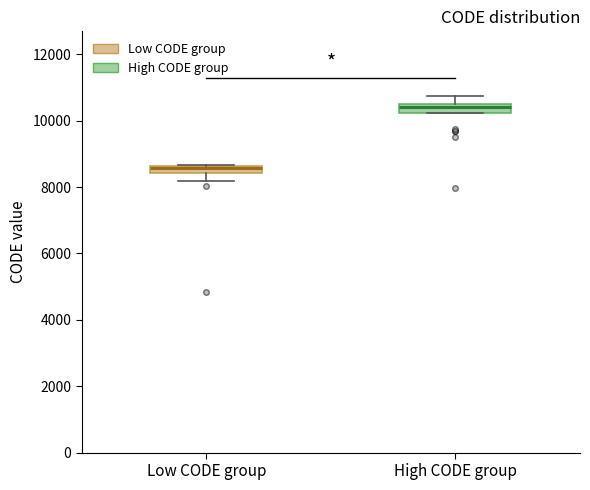

Which box has the highest median line?

High CODE group